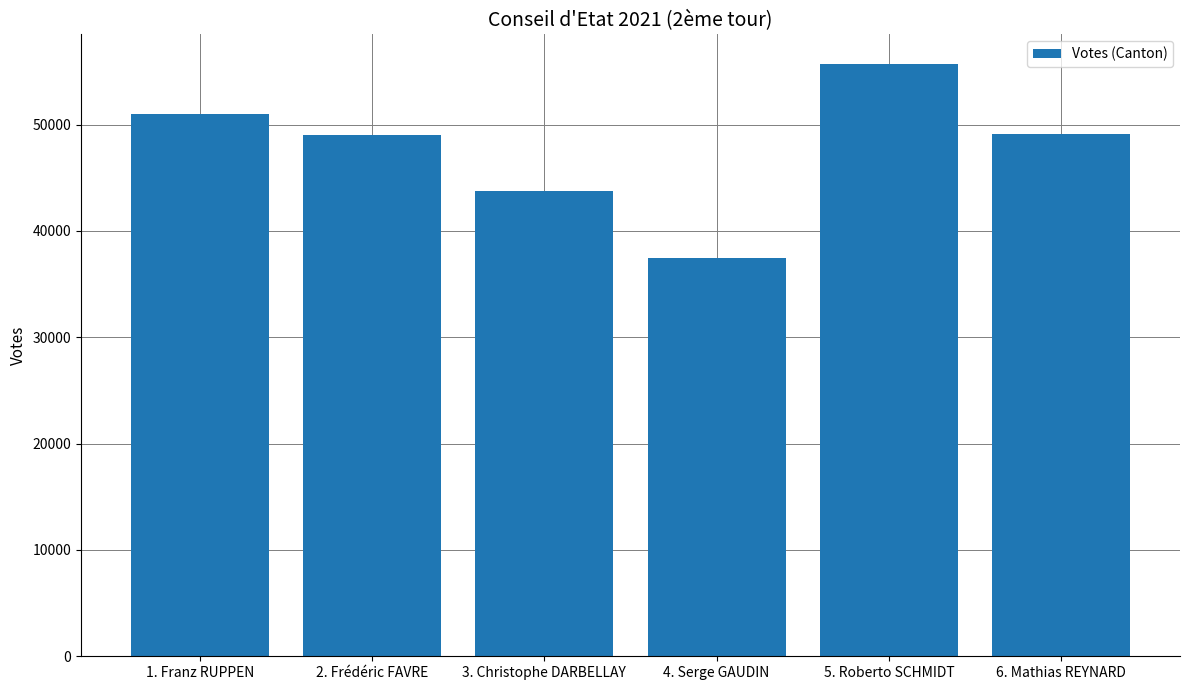

What is the change in value from 1. Franz RUPPEN to 4. Serge GAUDIN?

-13568